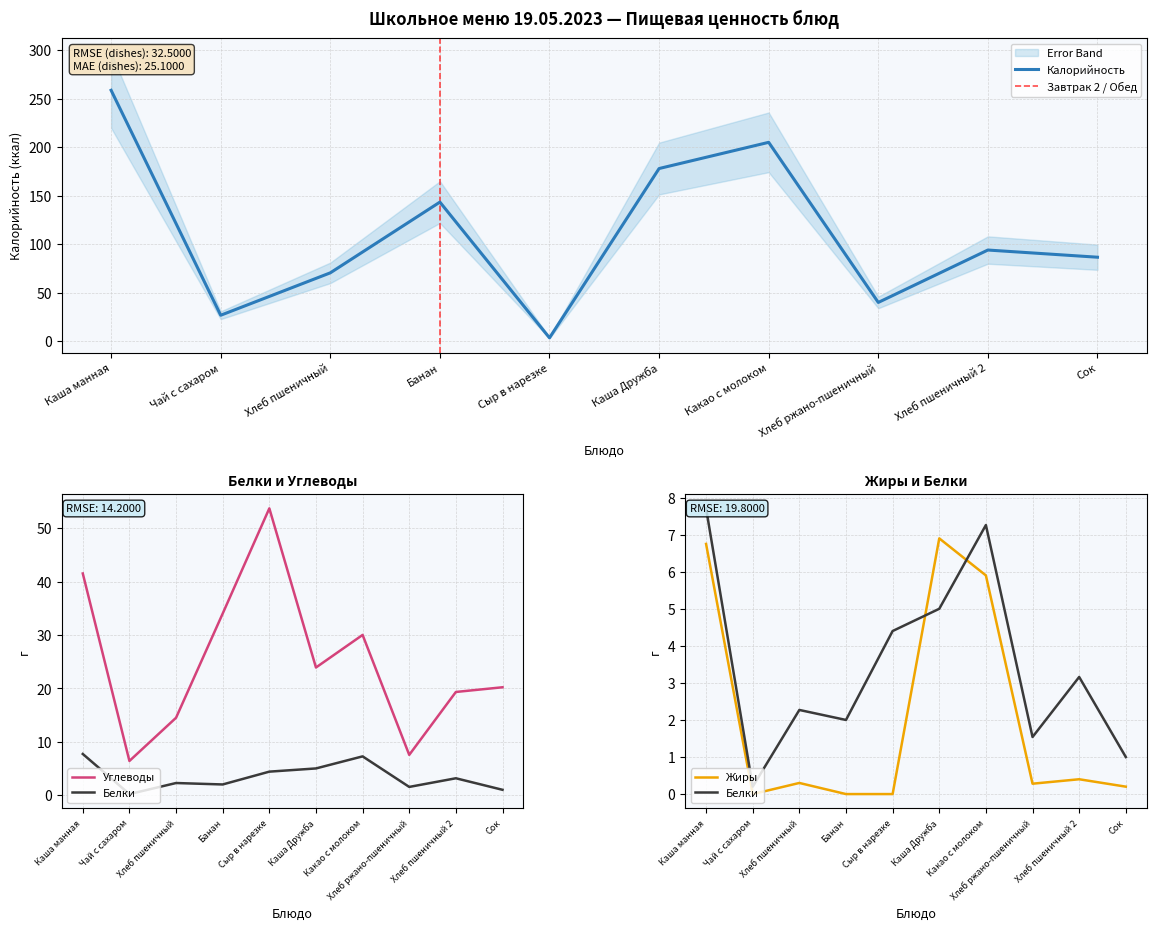

How many lines are shown in the chart?

4